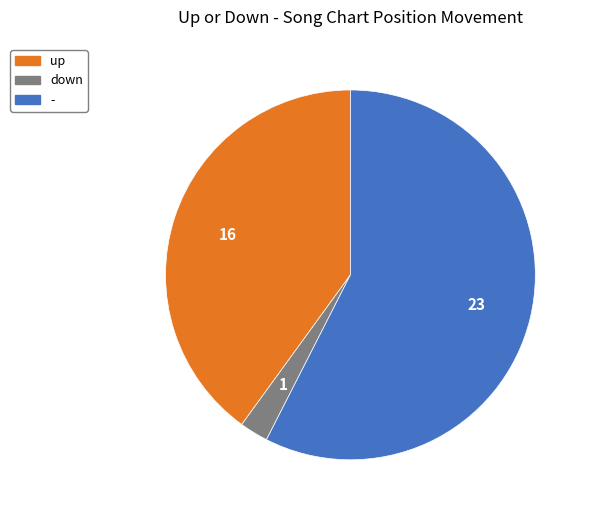

Does up represent more than half of the total?

No